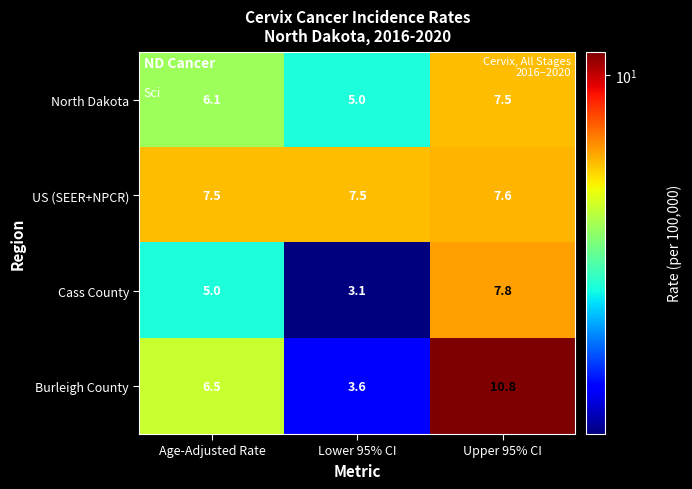

What is the total value across all series at Age-Adjusted Rate?

25.1